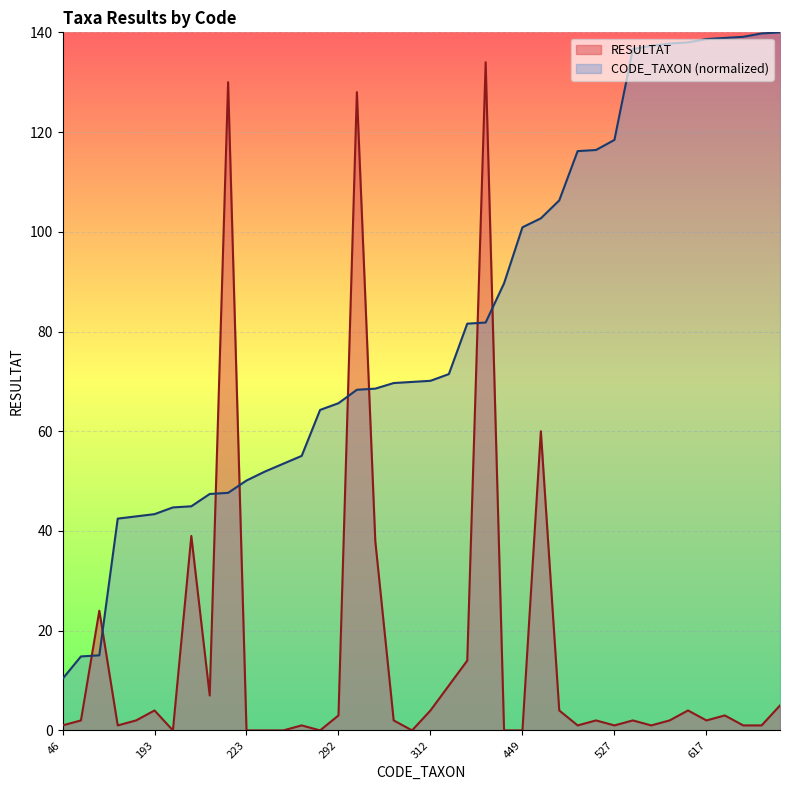

Which category has the highest value in the CODE_TAXON series?

623